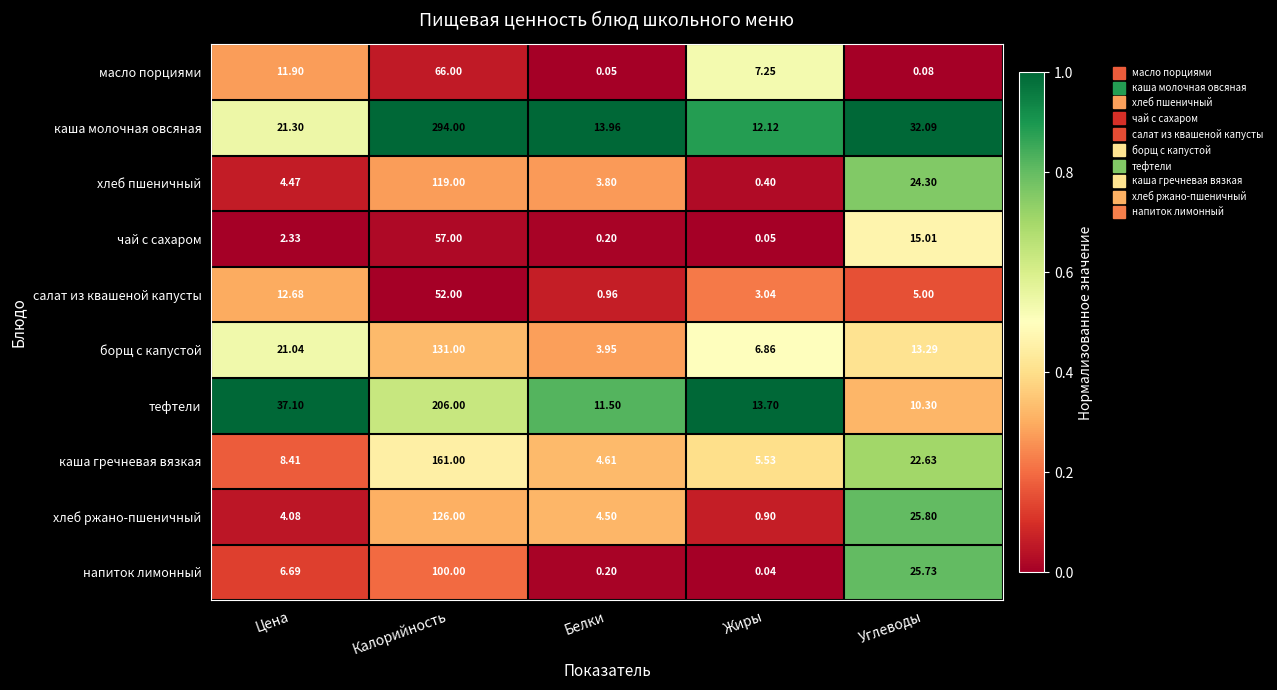

Is the value of хлеб пшеничный at Углеводы greater than the value of напиток лимонный at Жиры?

Yes